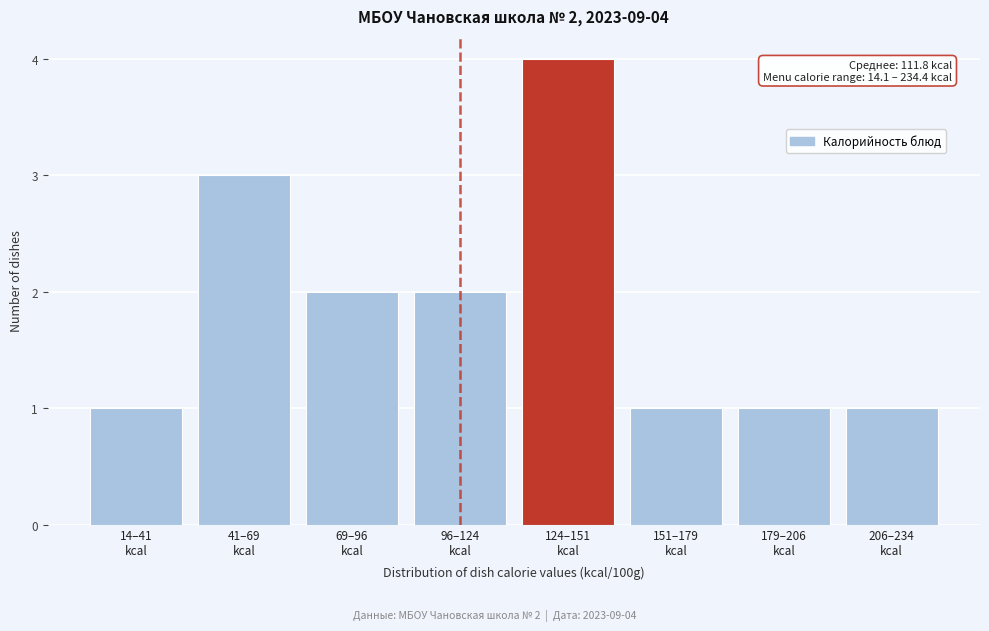

Reading right to left, transcribe all the data shown in this chart.

1	1	1	4	2	2	3	1